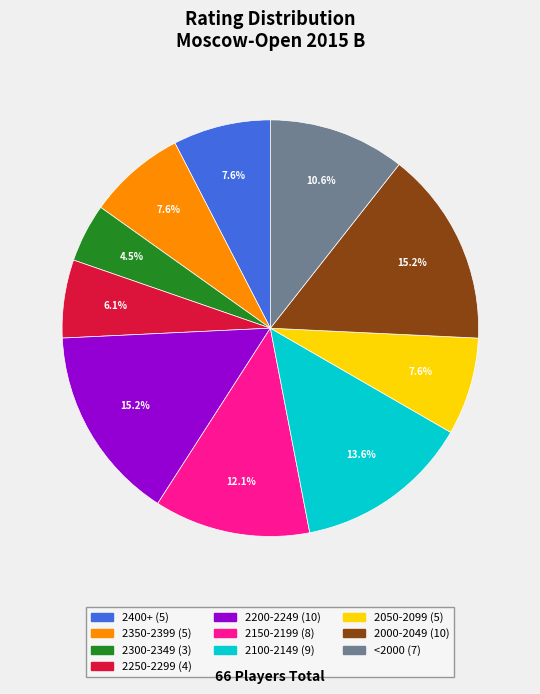

Does any single category account for the majority?

No